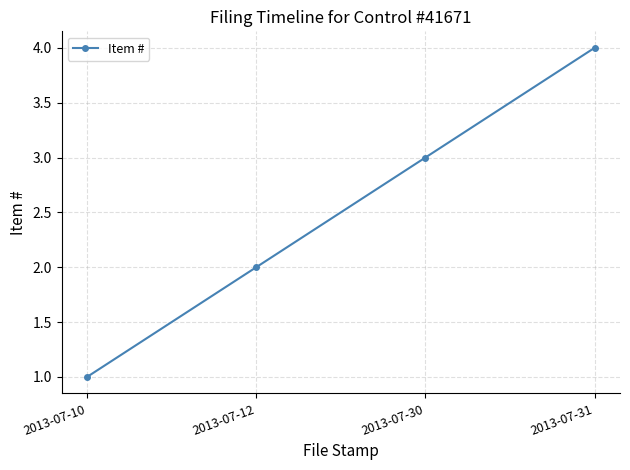

True or false: there are more than 1 points higher than both neighbors.

False